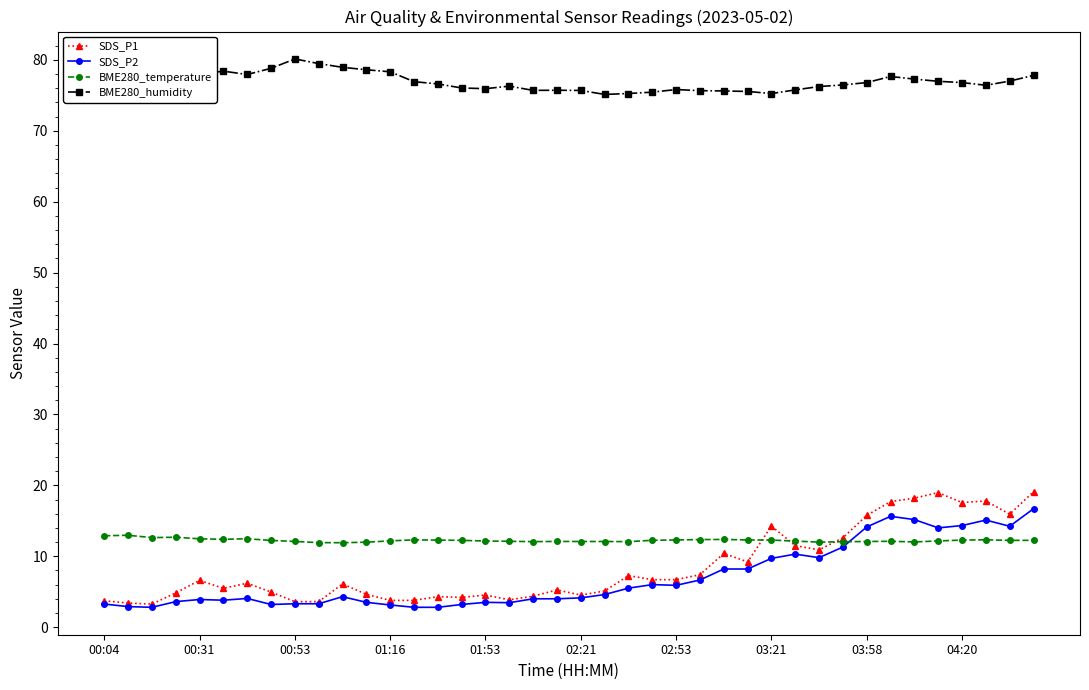

What is the minimum value shown in the chart?

2.8